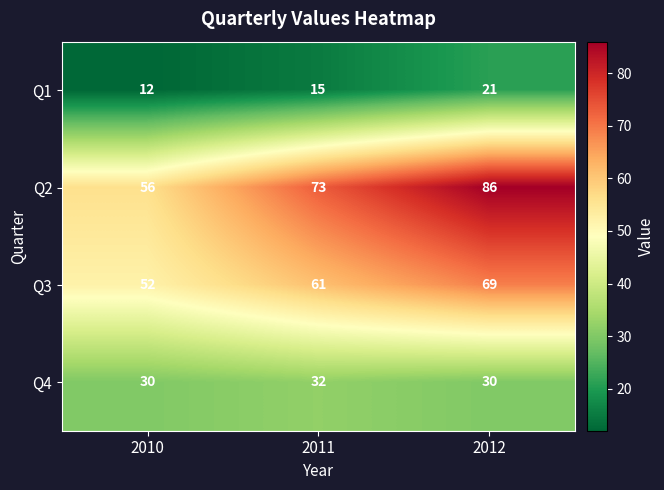

Rank the series by their average value, from lowest to highest.

Q1, Q4, Q3, Q2